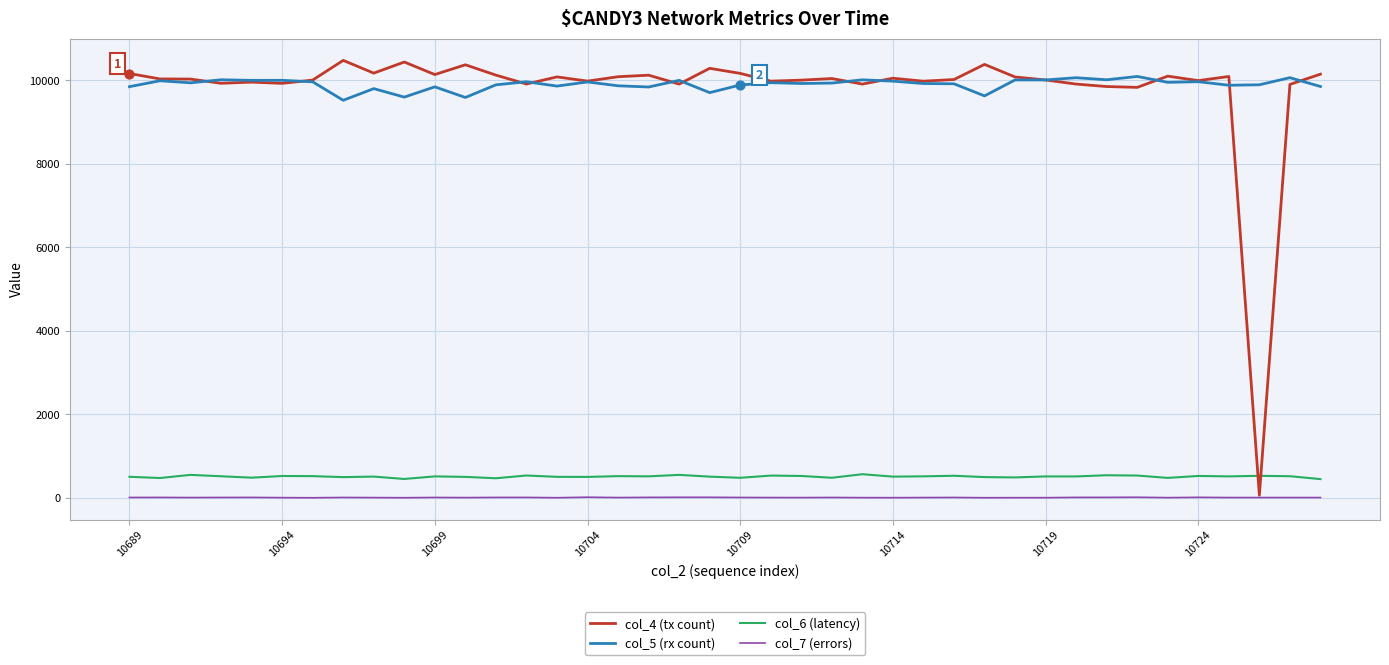

What are all the series names shown in the legend?

col_4 (tx count), col_5 (rx count), col_6 (latency), col_7 (errors)